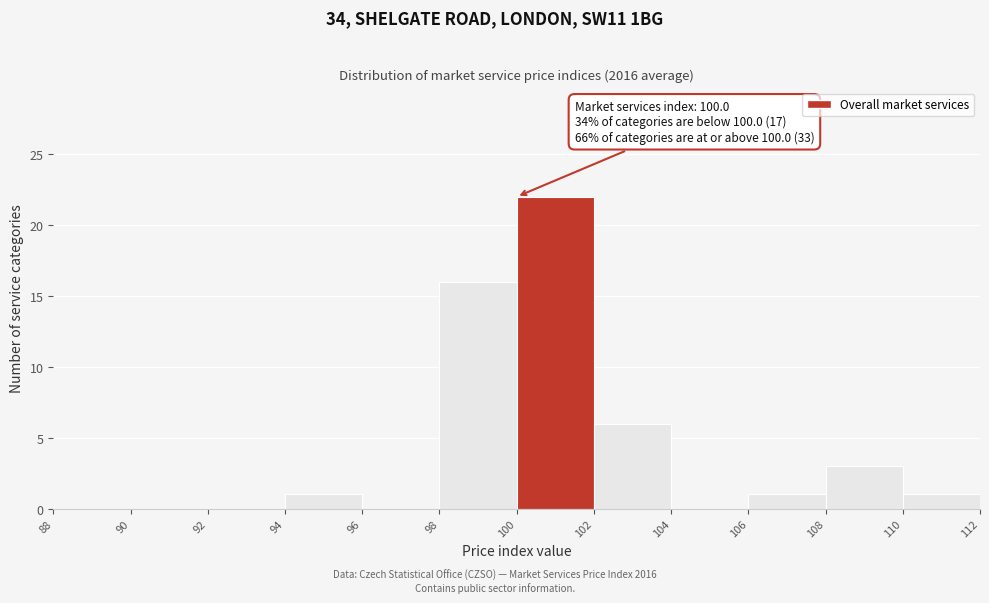

Over which range of the x-axis is the bar tallest?

100 to 102